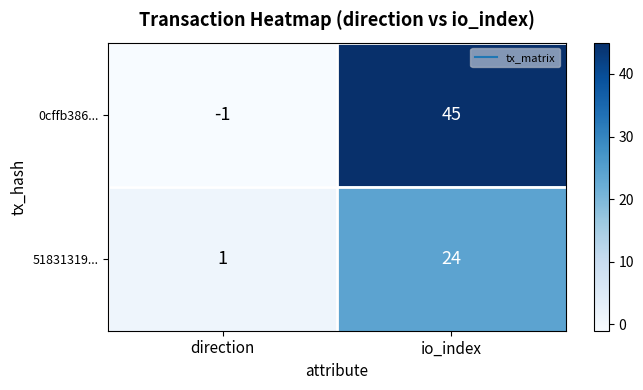

Is it true that 51831319... equals 24 at io_index?

True